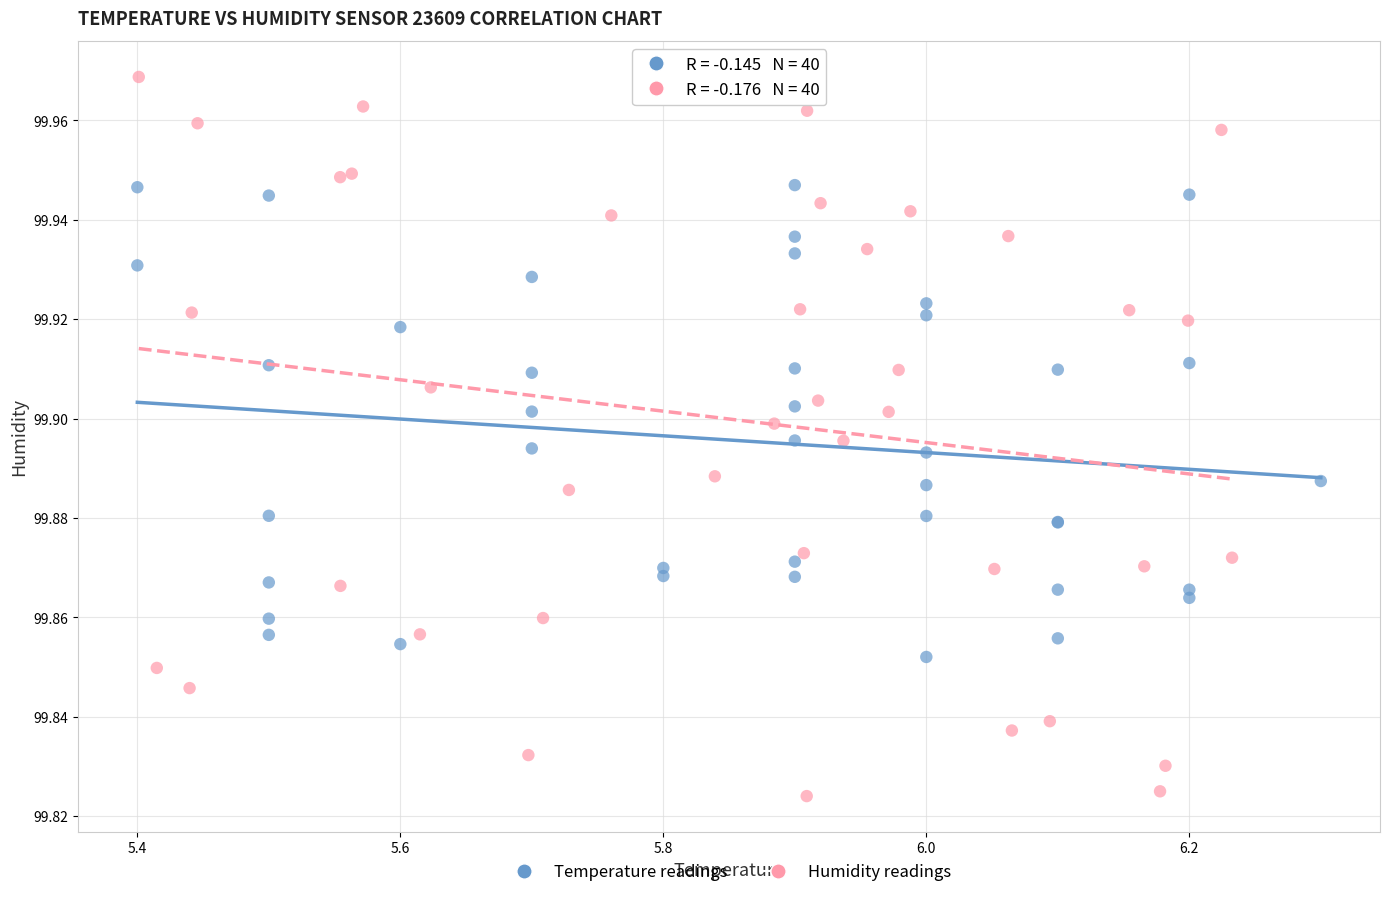

Which series reaches the maximum Y coordinate?

Humidity readings